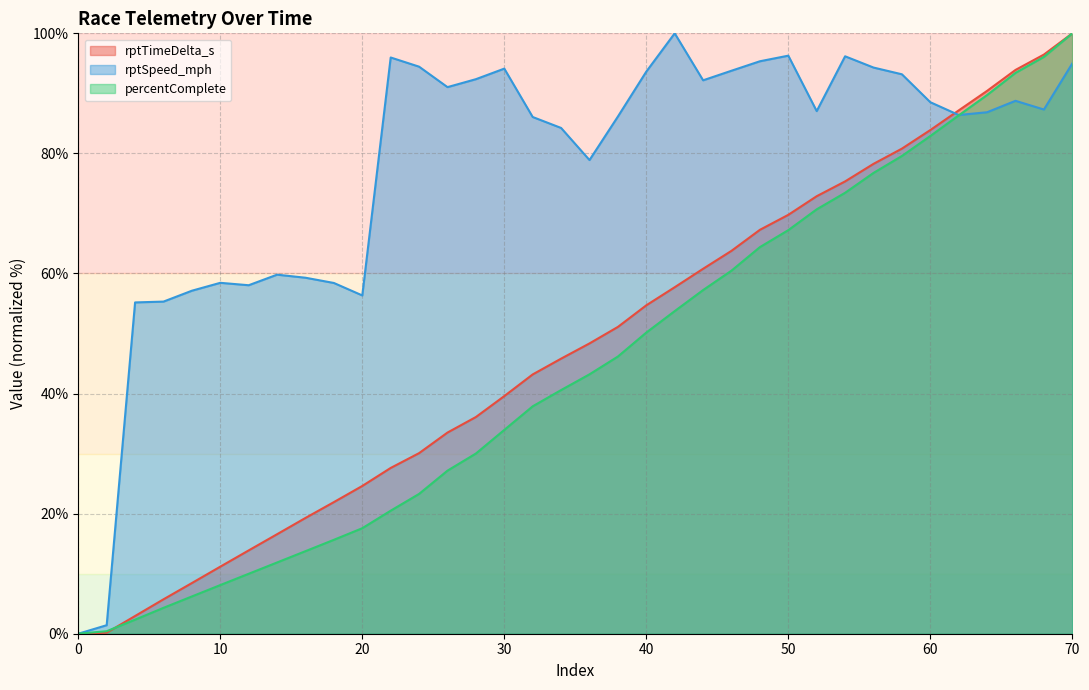

What is the difference between the rptTimeDelta_s values at 60 and 28?

47.8